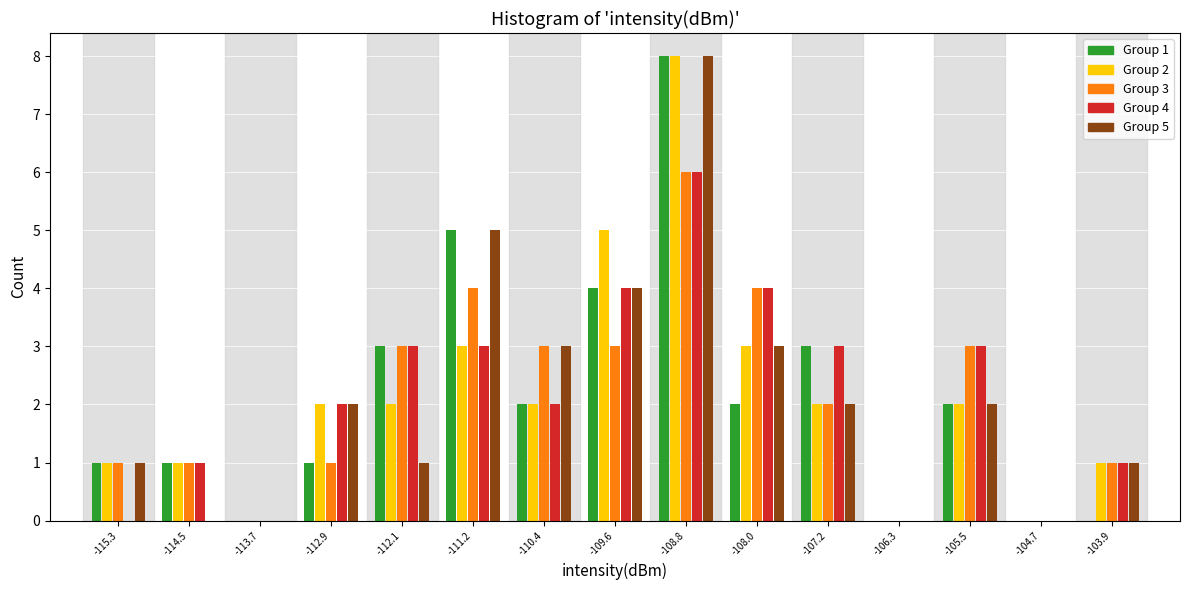

The value of Group 4 at -111.2 is 3. True or false?

True